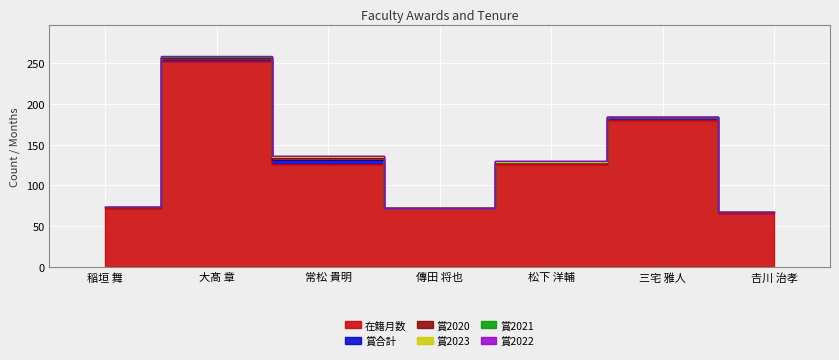

Between 傳田 将也 and 三宅 雅人, which is larger?

三宅 雅人